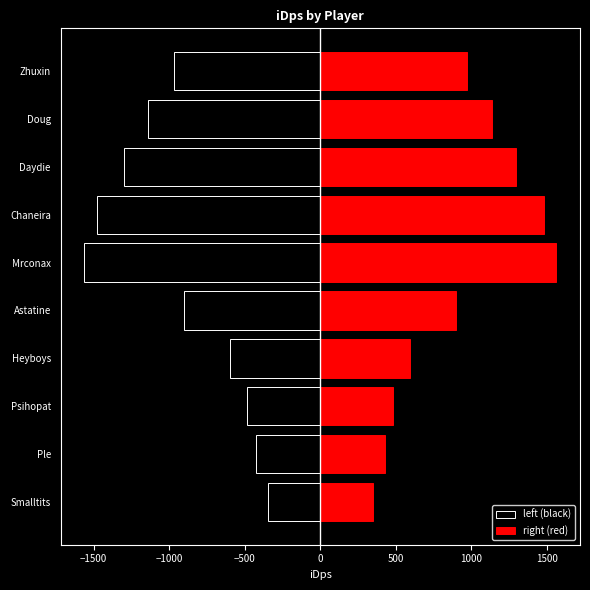

At how many categories does at least one series exceed 293?

10